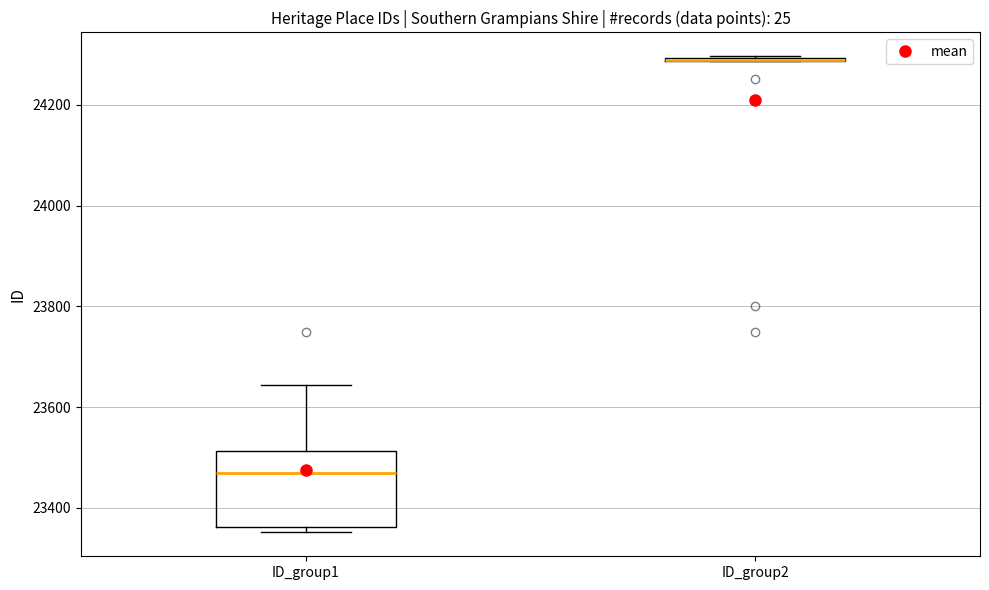

Where does the median line of the box for ID_group1 sit on the y-axis? The values are not printed on the chart, so give them approximately, as read against the axis.

23480